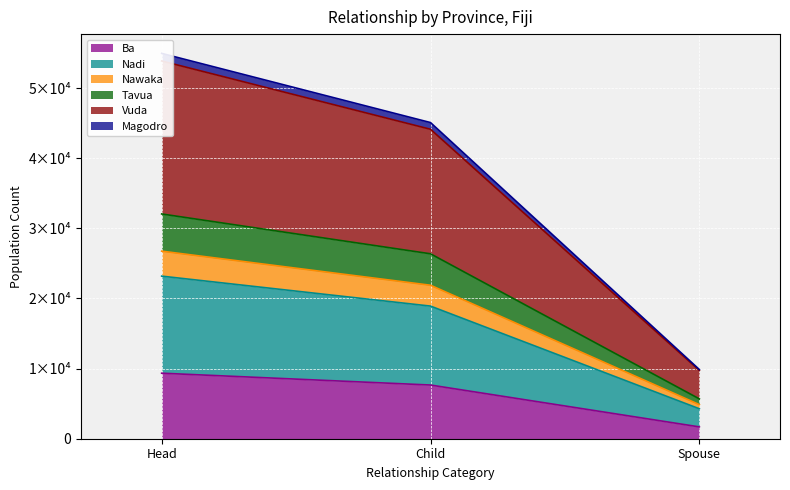

How many values in the Ba series are below 7657?

1